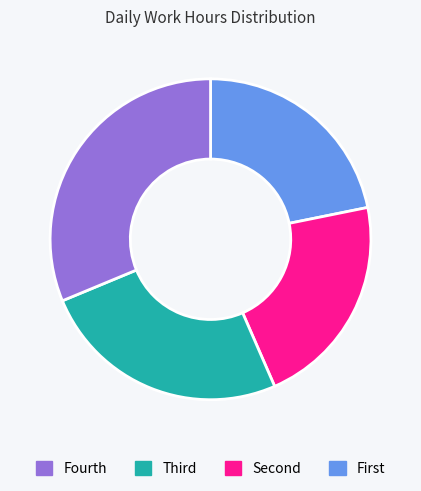

Does any single category account for the majority?

No